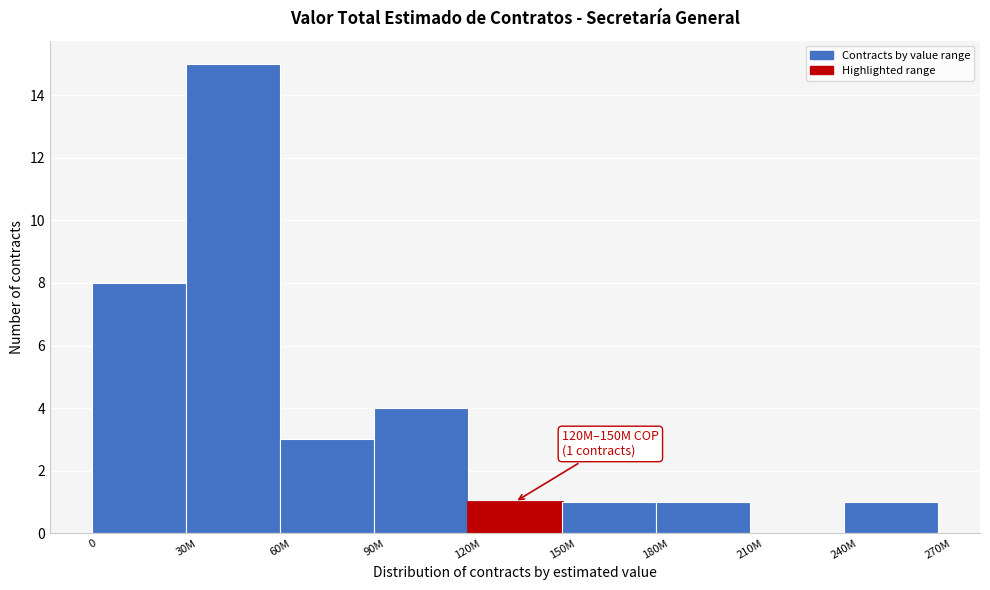

Reading left to right, list all the values displayed in this chart.

0=8	30M=15	60M=3	90M=4	120M=1	150M=1	180M=1	210M=0	240M=1